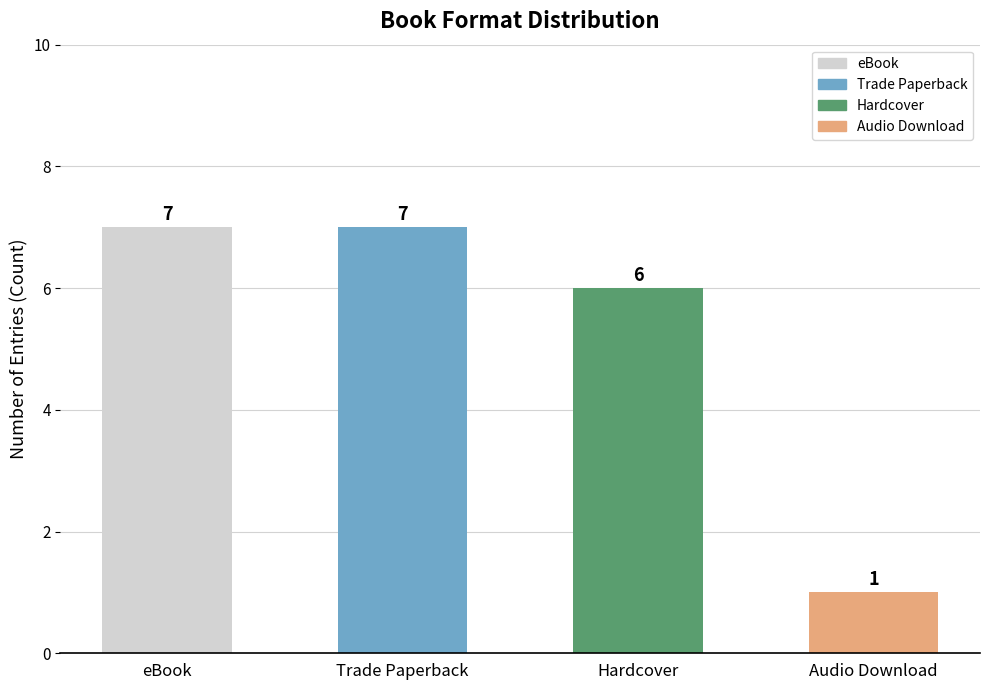

What is the ratio of the value at Audio Download to the value at eBook?

0.1